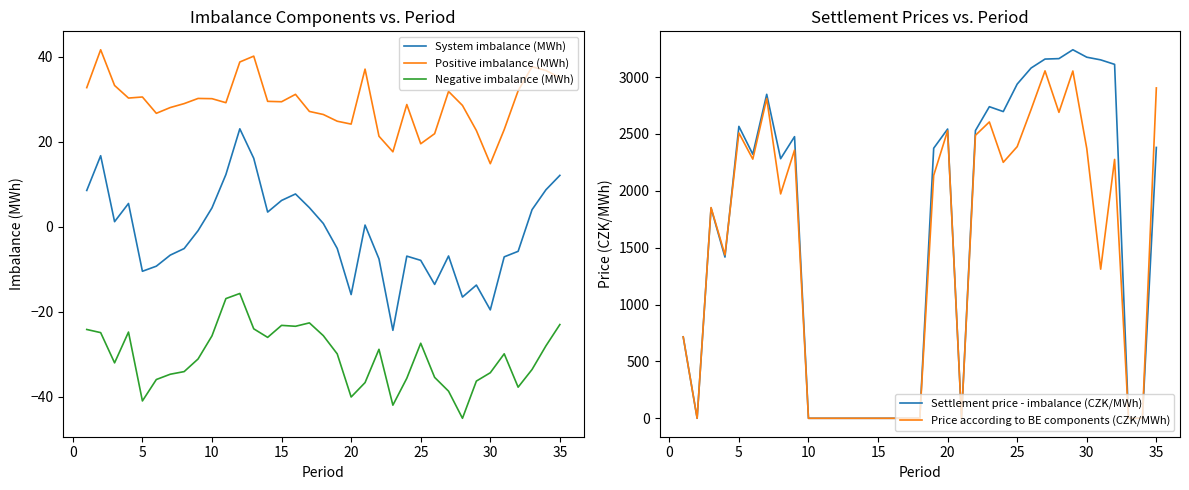

The Negative imbalance (MWh) series shows -25.7 at 10. True or false?

True